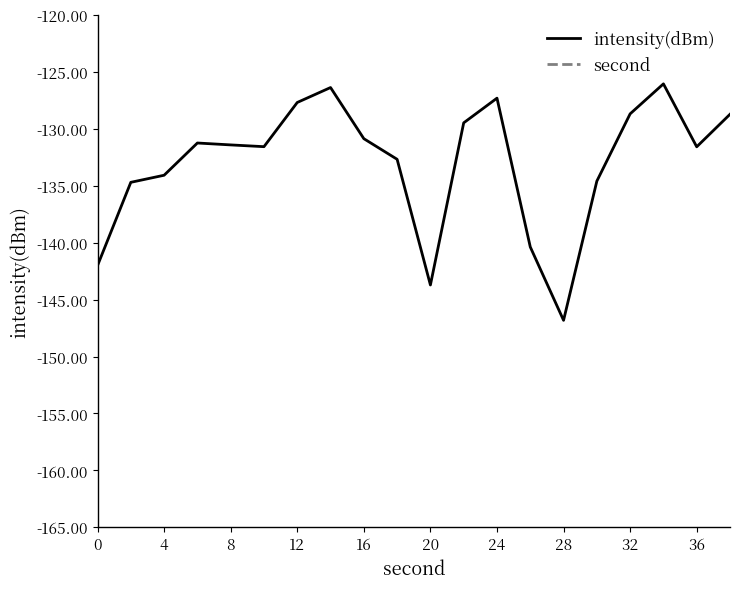

True or false: intensity(dBm) has a value of -146.8 at 28.

True